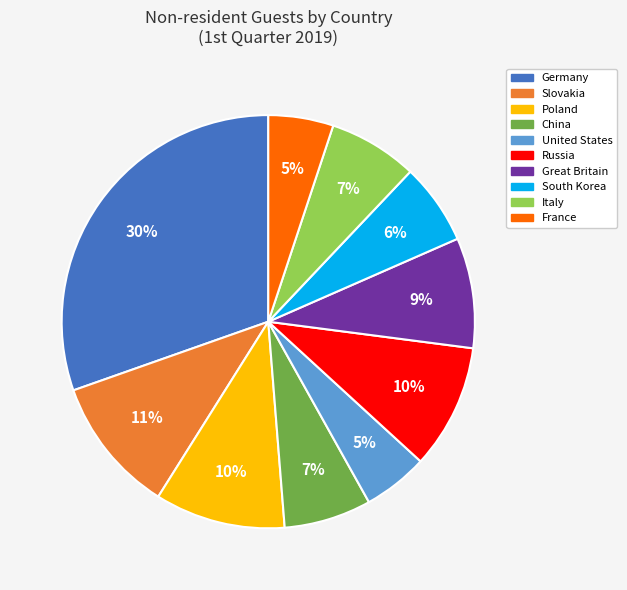

To the nearest percent, what percentage of the pie is Great Britain?

9%